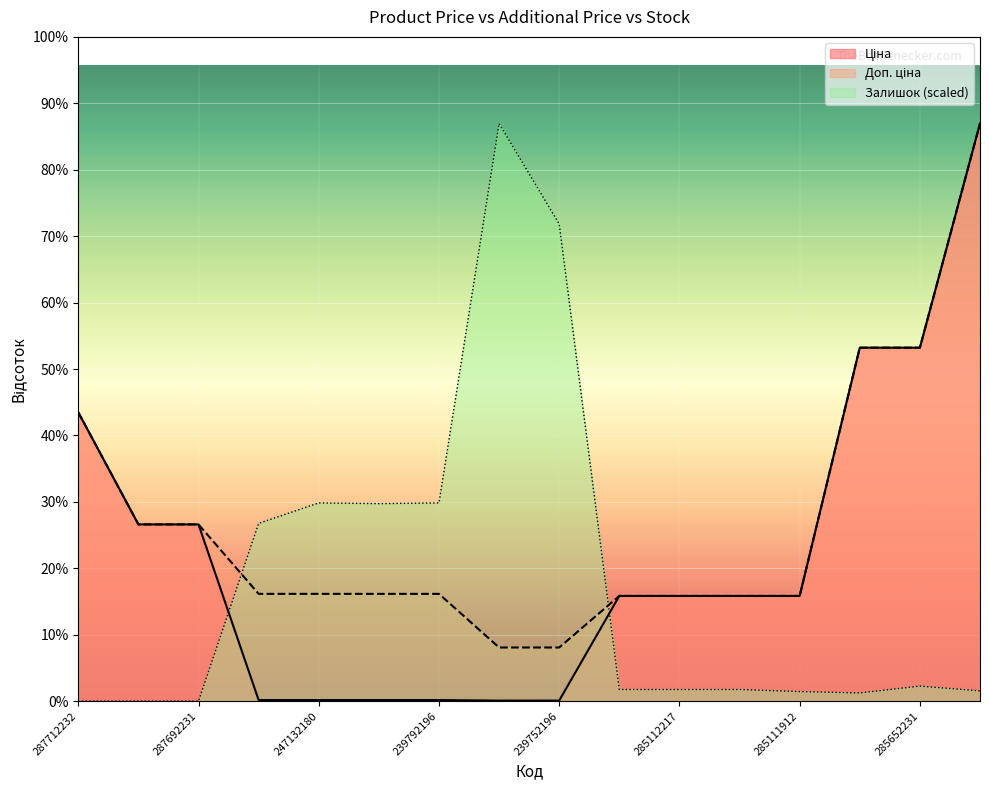

List the series in order of their peak value, lowest first.

Ціна, Доп. ціна, Залишок